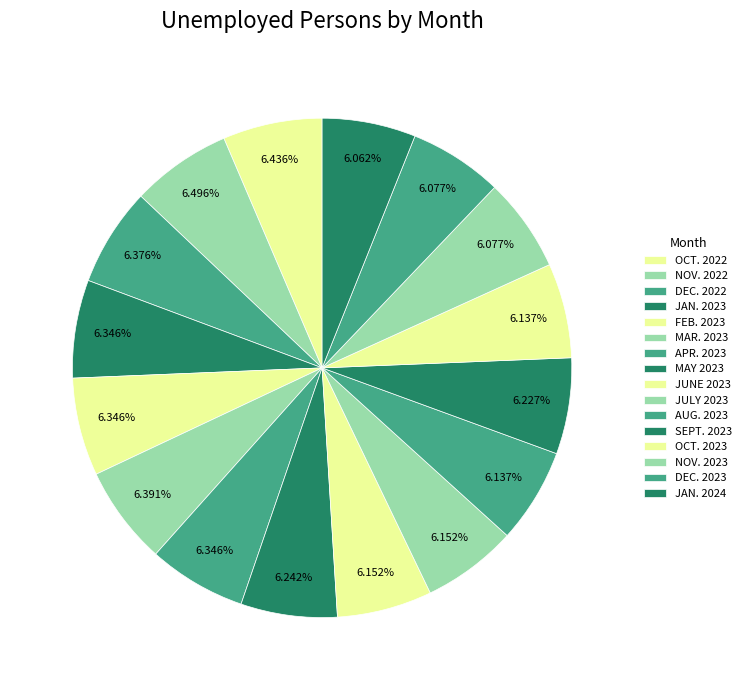

What is the smallest slice in the pie chart?

JAN. 2024